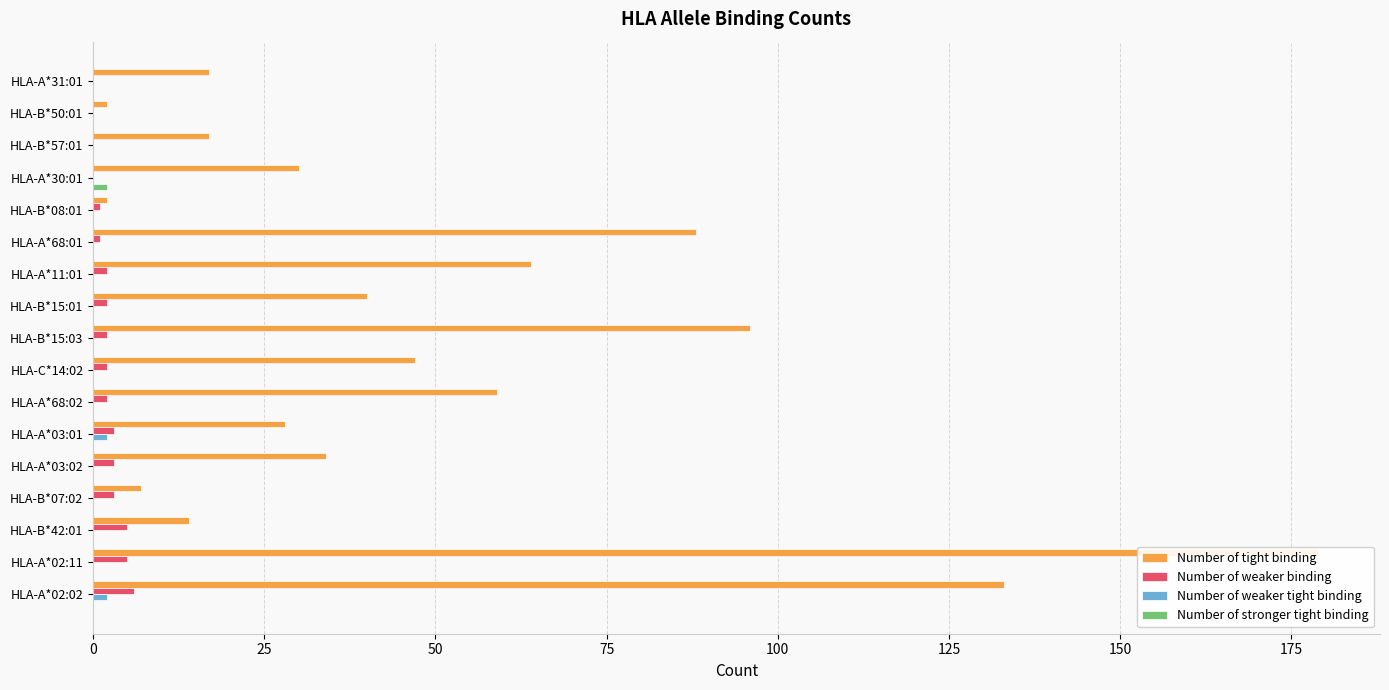

What is the difference between the maximum and minimum values in the Number of weaker tight binding series?

2